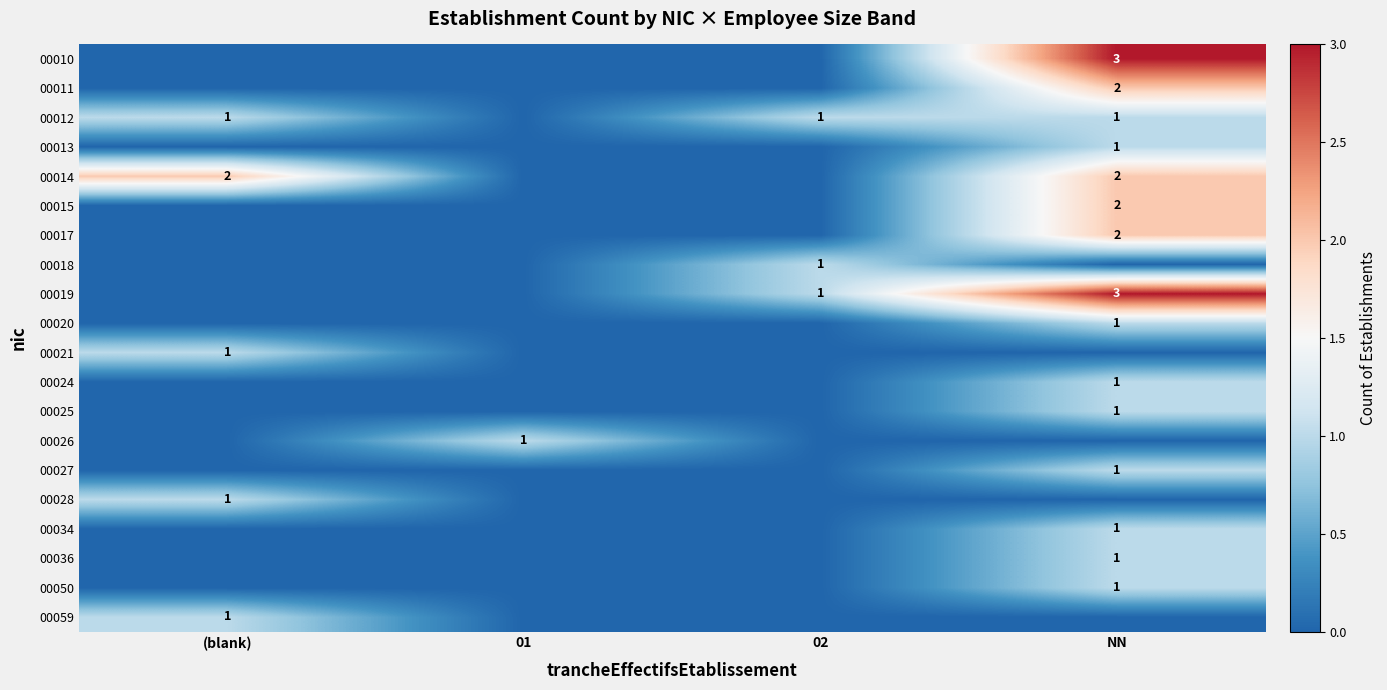

What is the difference between the highest and lowest values at (blank)?

2